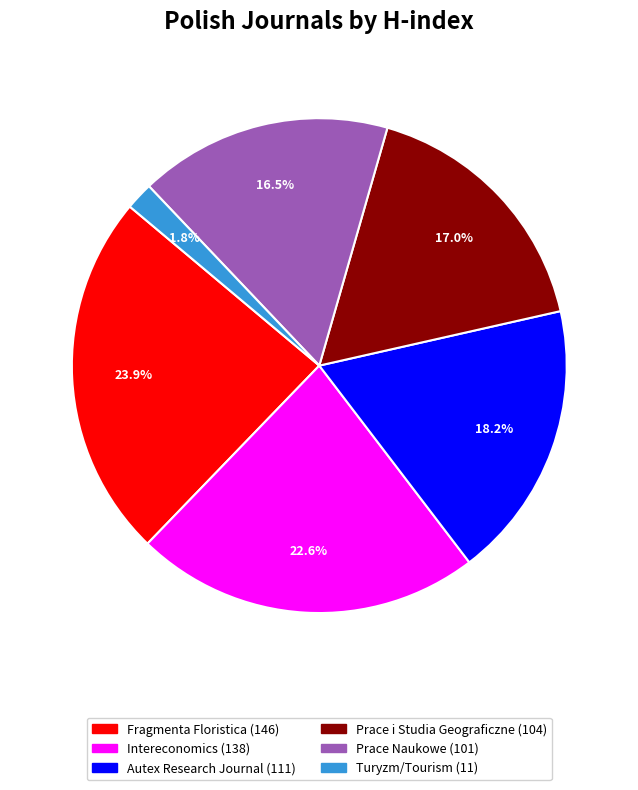

Which category has the biggest portion of the pie?

Fragmenta Floristica